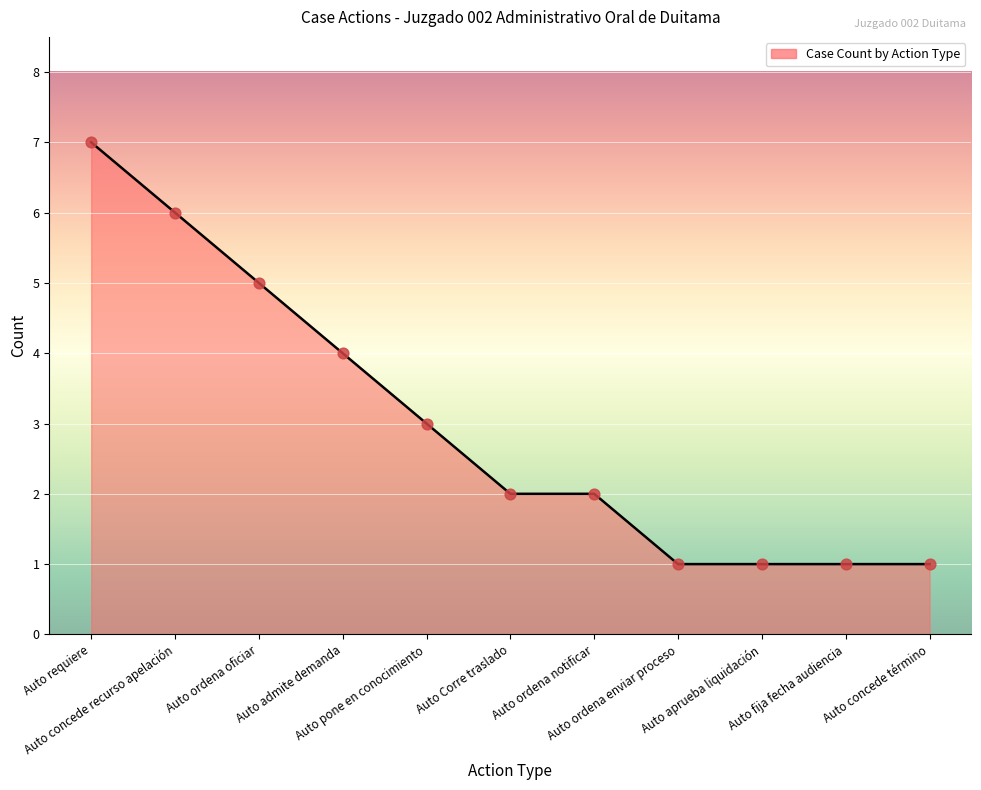

What is the difference between the maximum and minimum values?

6